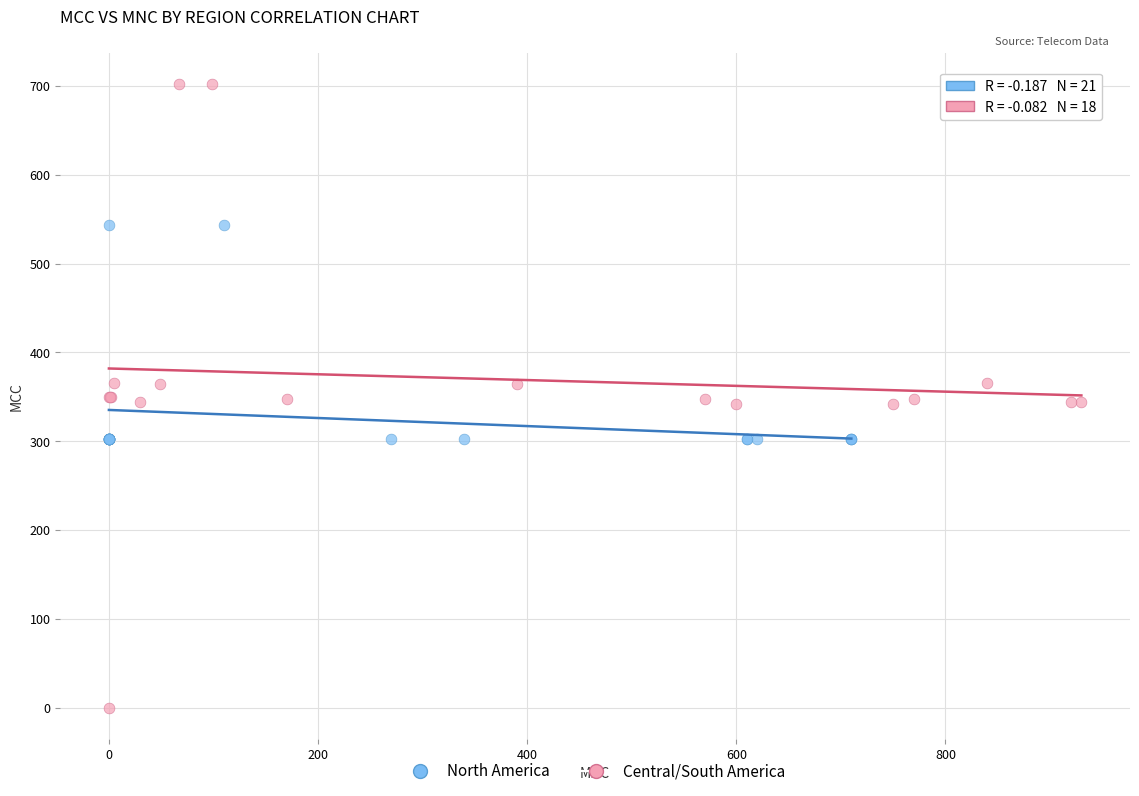

Which series reaches the minimum Y coordinate?

Central/South America